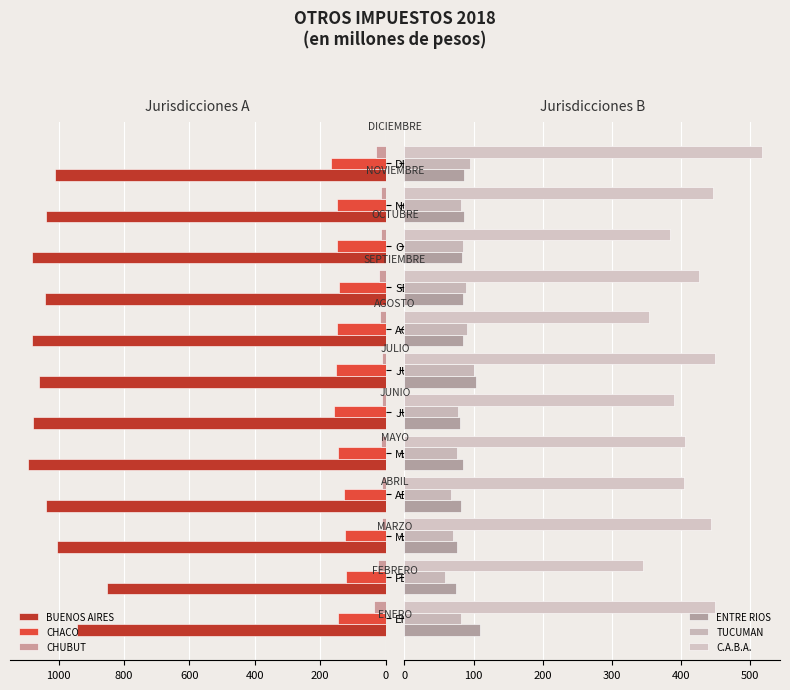

Rank the series by their maximum value, from lowest to highest.

CHUBUT, TUCUMAN, ENTRE RIOS, CHACO, C.A.B.A., BUENOS AIRES